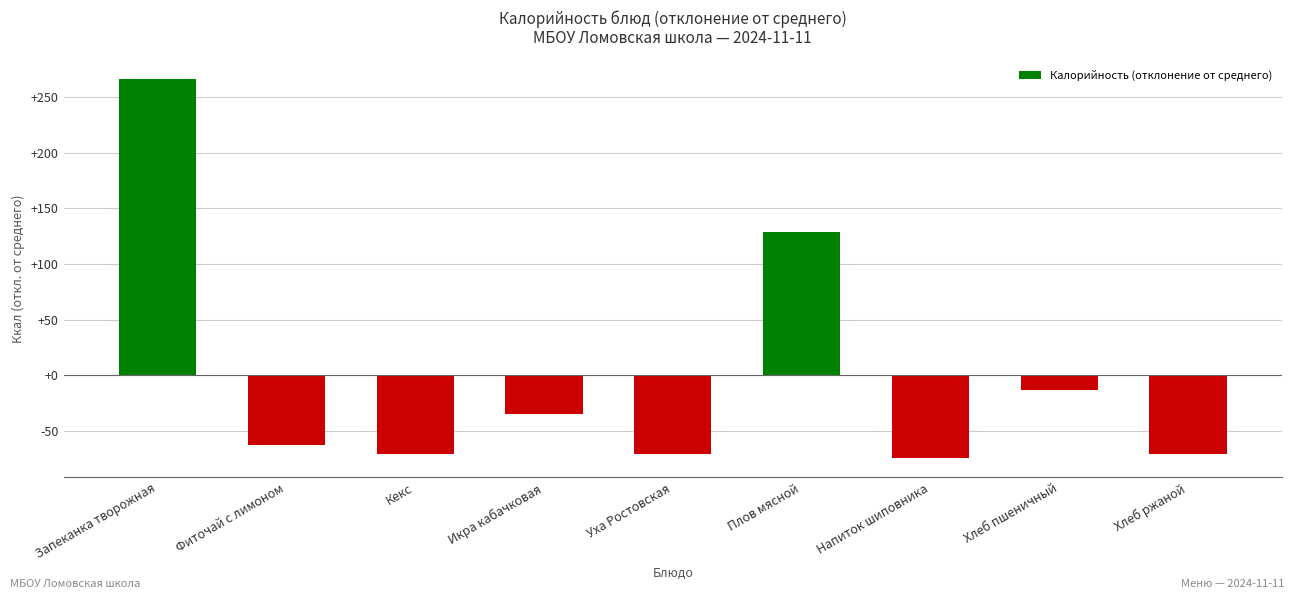

How many values are above zero?

2